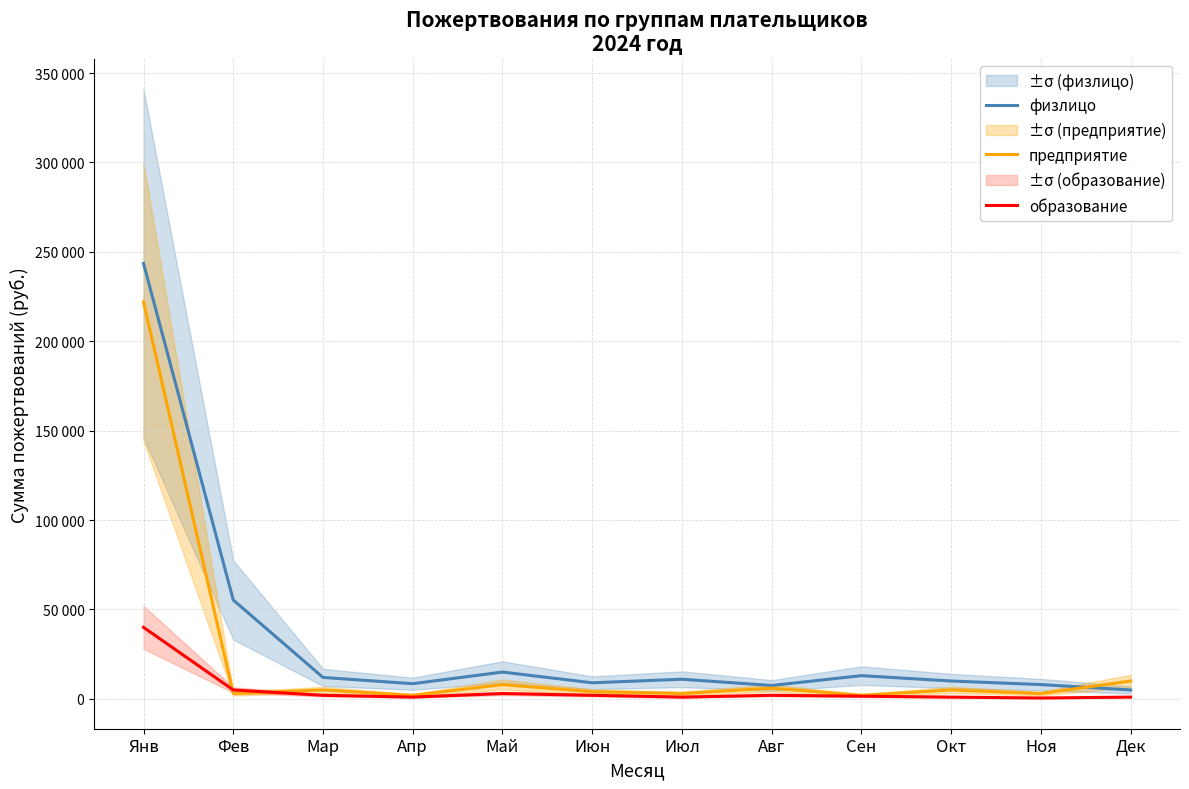

Where does the образование series first go above 2000?

Янв